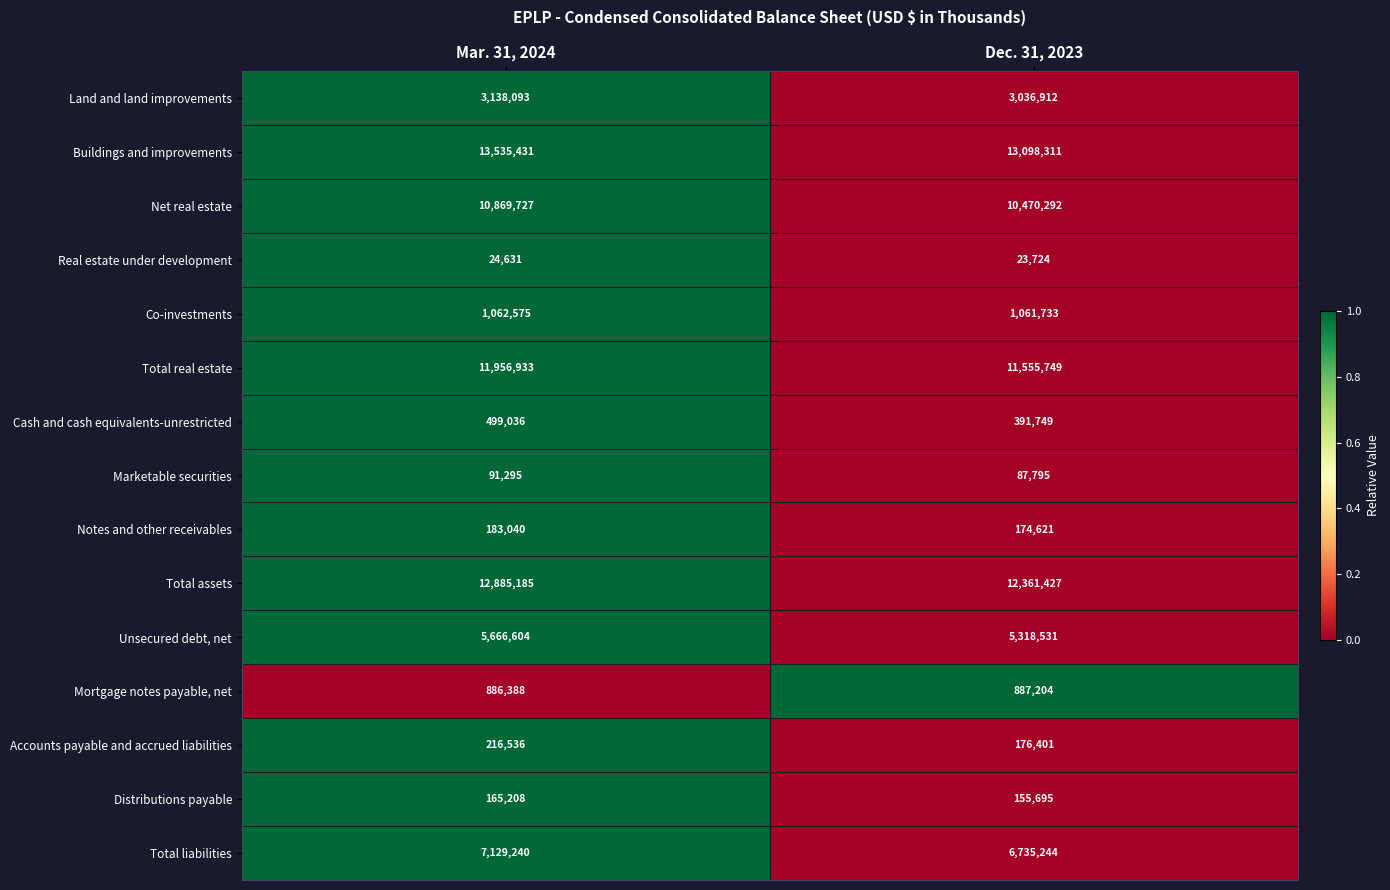

Which series has the widest spread of values?

Total assets